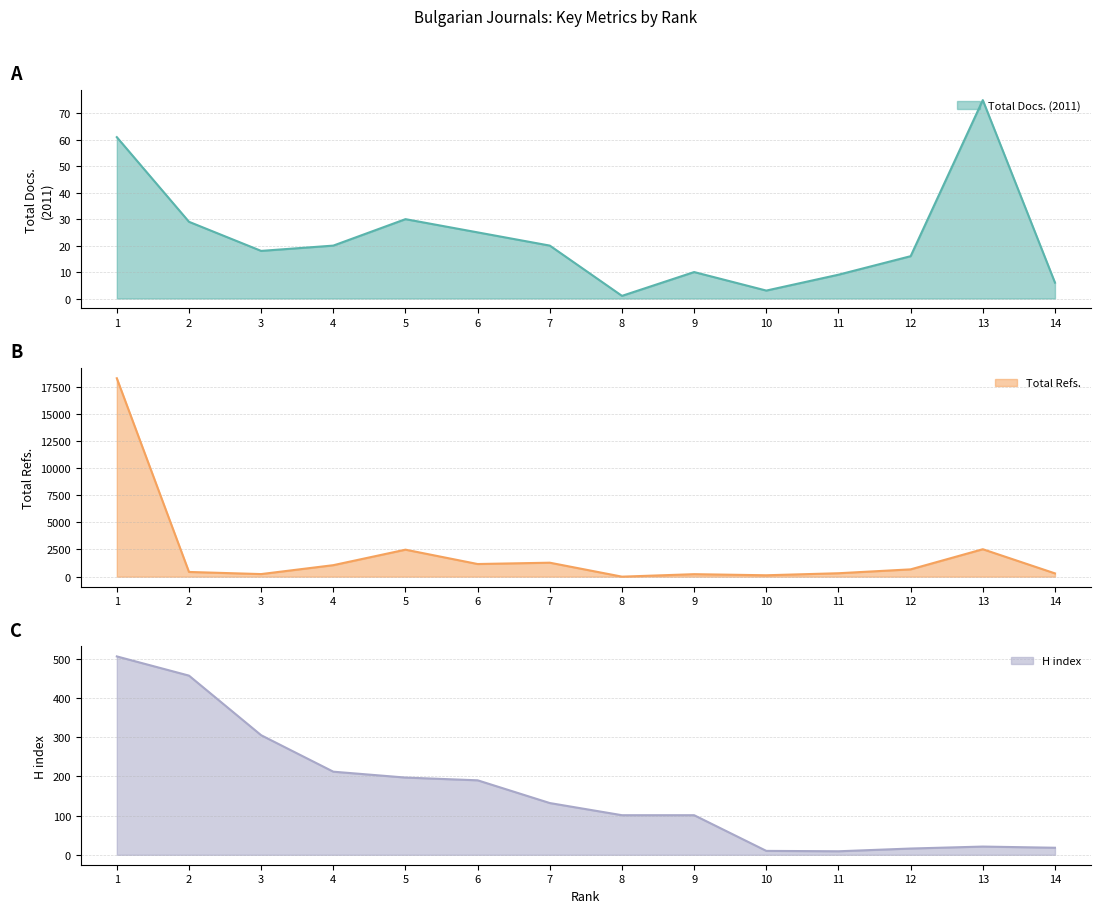

Reading left to right, list all the values displayed in this chart.

Total Docs. (2011): 1=61	2=29	3=18	4=20	5=30	6=25	7=20	8=1	9=10	10=3	11=9	12=16	13=75	14=6
Total Refs.: 1=18263	2=433	3=237	4=1058	5=2484	6=1163	7=1285	8=0	9=228	10=128	11=315	12=672	13=2526	14=301
H index: 1=506	2=457	3=305	4=212	5=197	6=190	7=132	8=101	9=101	10=10	11=9	12=16	13=21	14=18